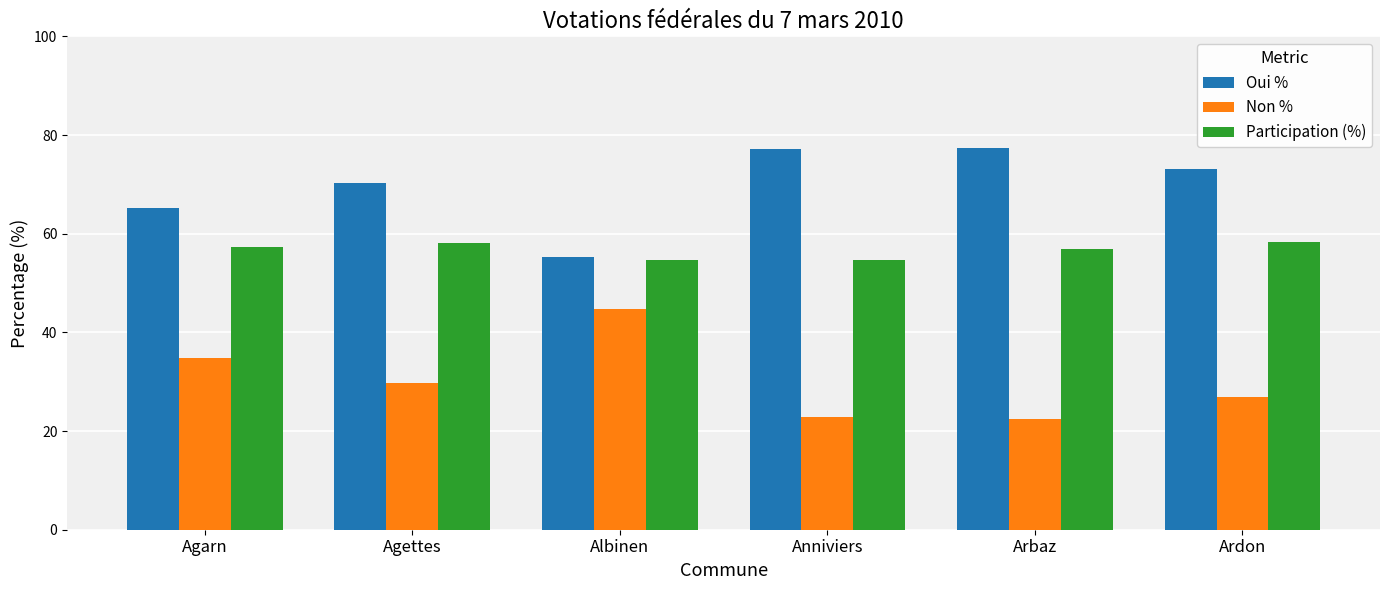

Is it true that Oui % equals 77.5 at Arbaz?

True